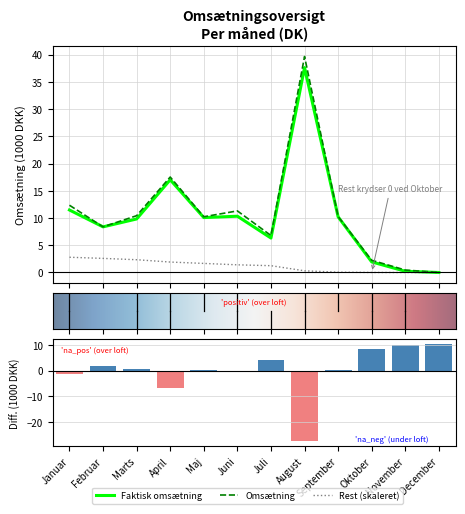

Is it true that Omsætning equals 18.0 at December?

False